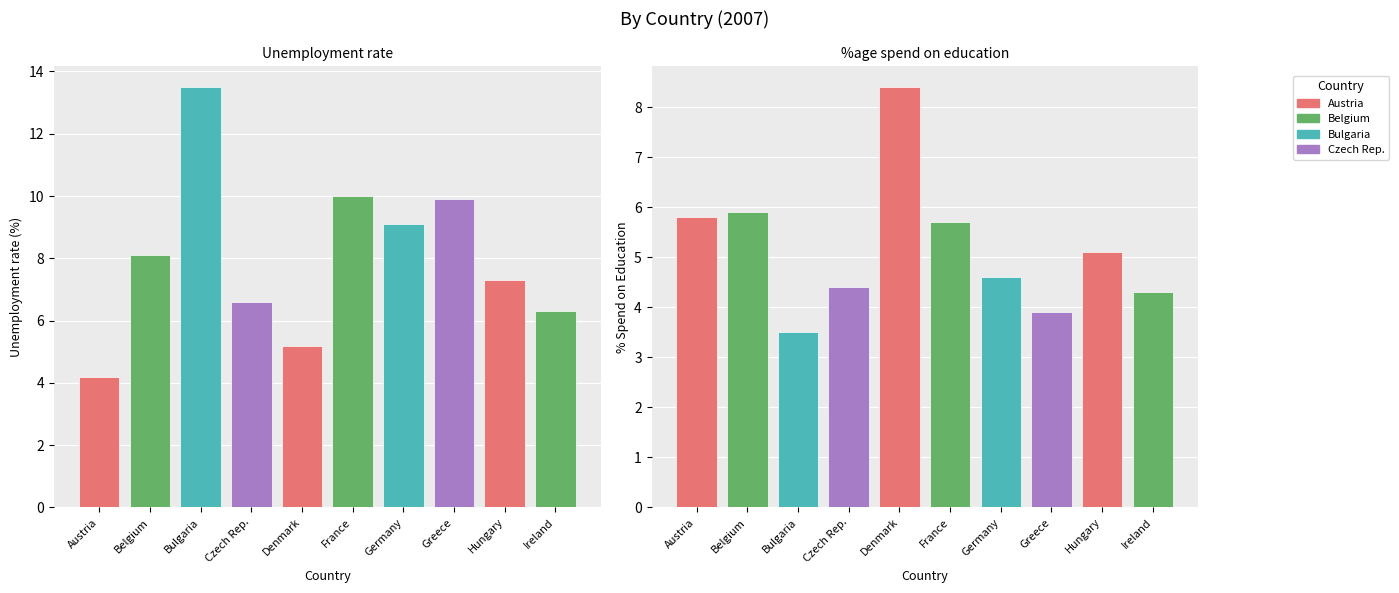

What is the difference between the maximum and minimum values in the Unemployment rate series?

9.3